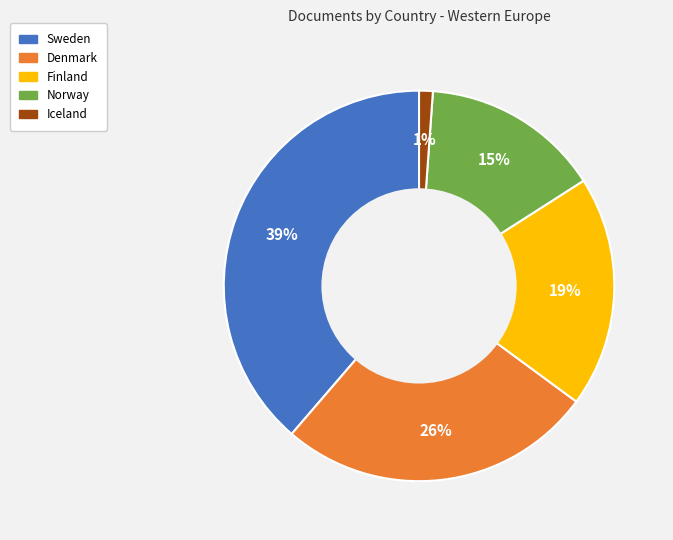

Is it true that Norway is 28% of the pie?

False